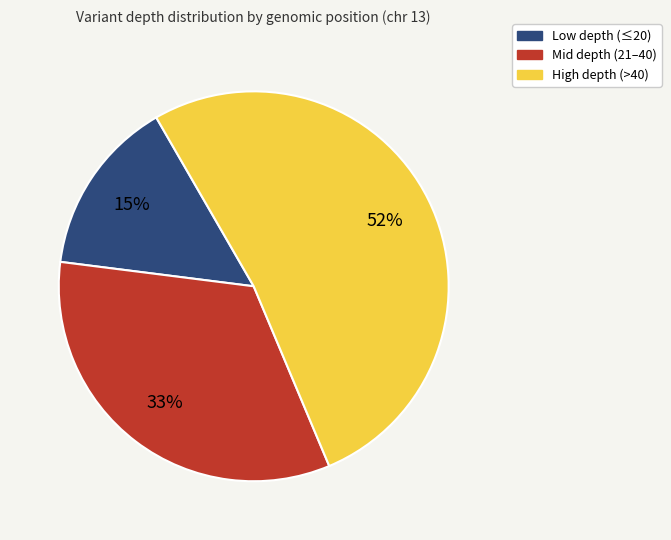

To the nearest percent, what is the difference between the largest and smallest slice percentages?

37%